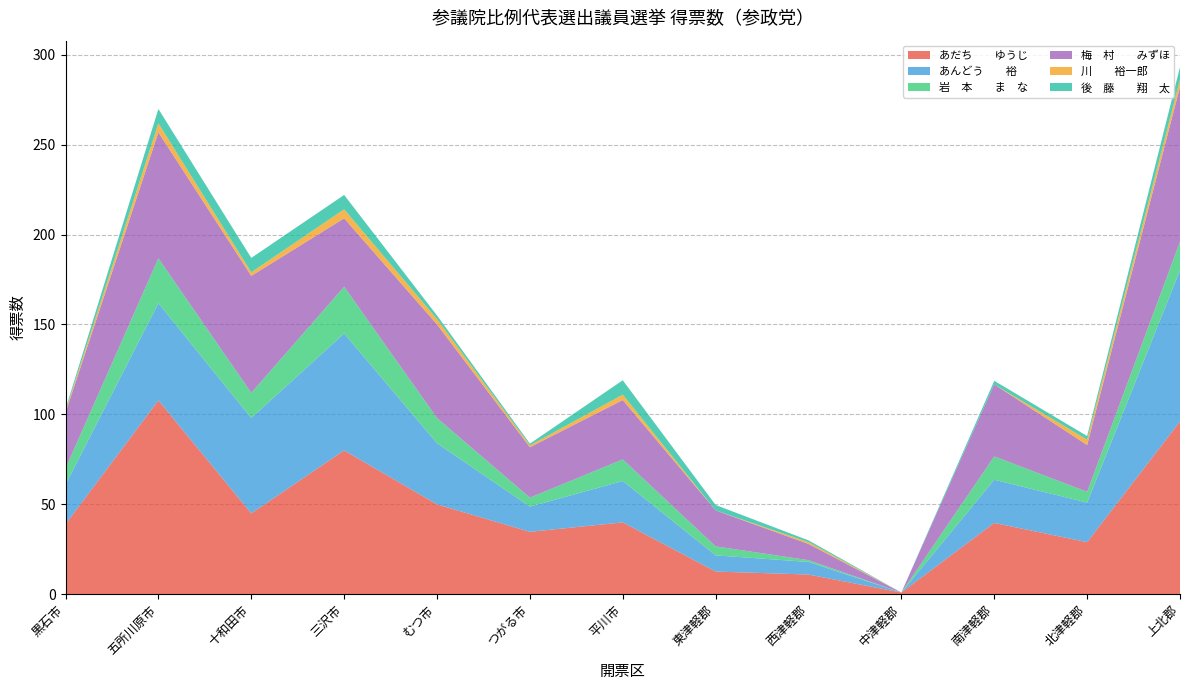

Reading left to right, list all the values displayed in this chart.

あだち　　ゆうじ: 39.0	107.8	45.0	80.0	50.0	34.8	40.0	12.7	11.0	1.0	39.7	29.0	96.1
あんどう　　裕: 22.0	54.0	53.0	65.0	34.0	14.0	23.0	9.0	7.0	0.0	24.0	22.0	84.0
岩　本　　ま　な: 9.0	25.0	14.0	26.0	14.0	5.0	12.0	5.0	1.0	0.0	13.0	6.0	16.0
梅　村　　みずほ: 31.0	70.0	65.0	38.0	52.0	28.0	33.0	20.0	9.0	0.0	40.0	26.0	86.0
川　　裕一郎: 1.0	5.0	2.0	5.0	3.0	1.0	3.0	0.0	1.0	0.0	0.0	3.0	4.0
後　藤　　翔　太: 1.0	8.0	8.0	8.0	2.0	1.0	8.0	3.0	1.0	0.0	2.0	2.0	7.0